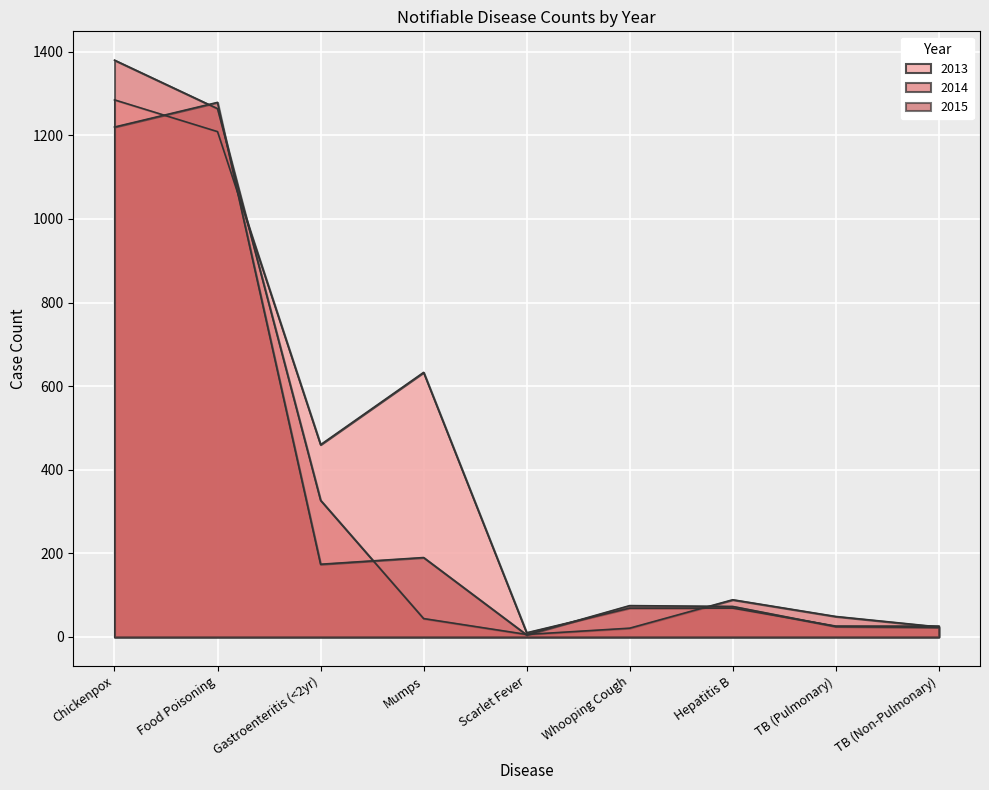

True or false: 2015 has more than 0 interior local peaks.

True